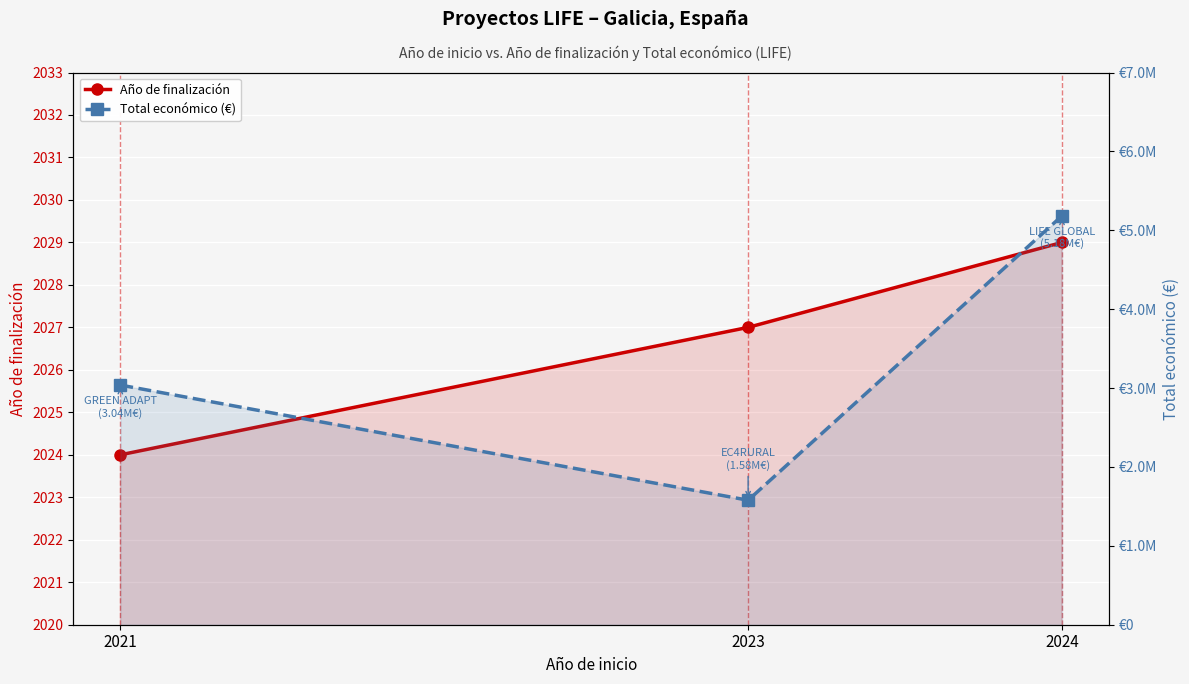

What is the value of the Año de finalización point at the 1st from the left?

2024